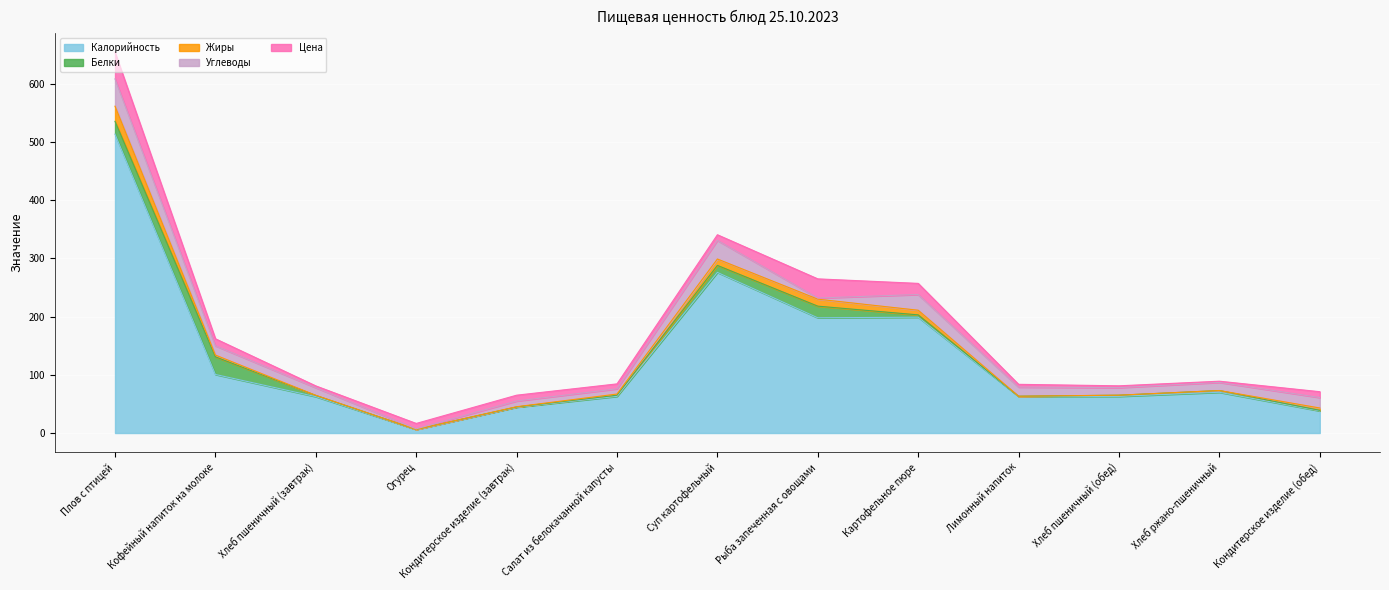

At which label does Углеводы first exceed 14?

Плов с птицей